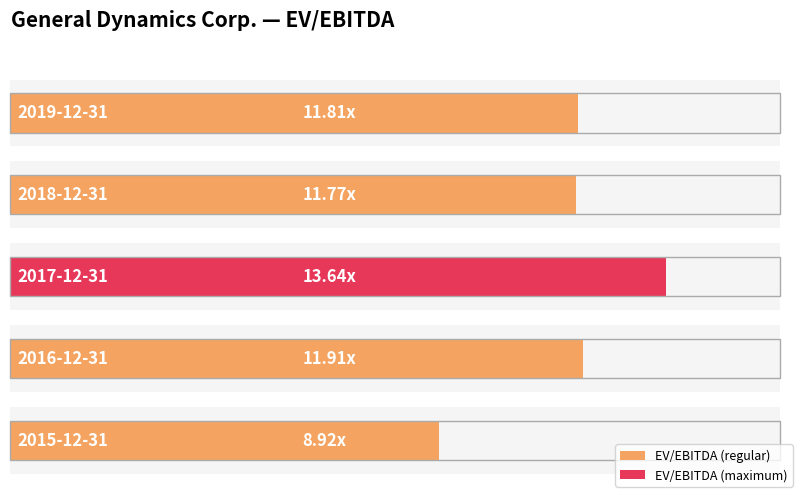

Does the chart contain stacked bars?

No